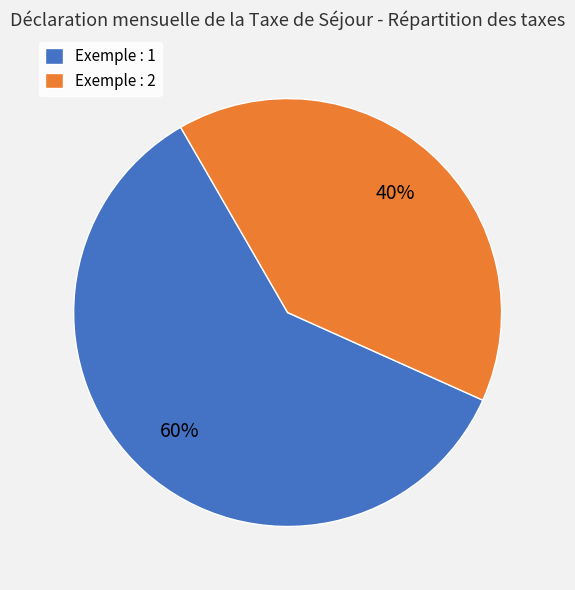

Rank the categories by value from highest to lowest.

Exemple : 1, Exemple : 2